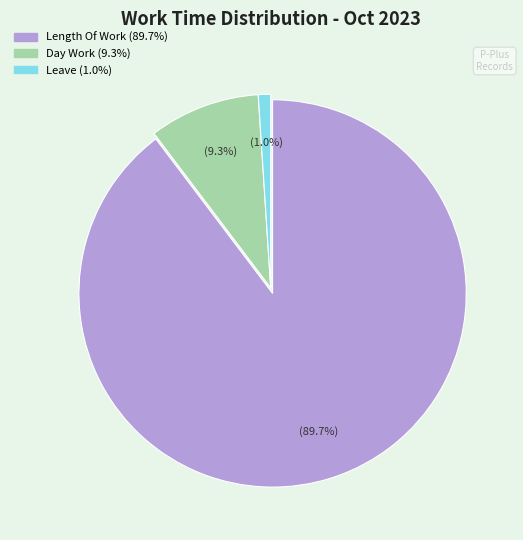

Is there a majority slice in this chart?

Yes